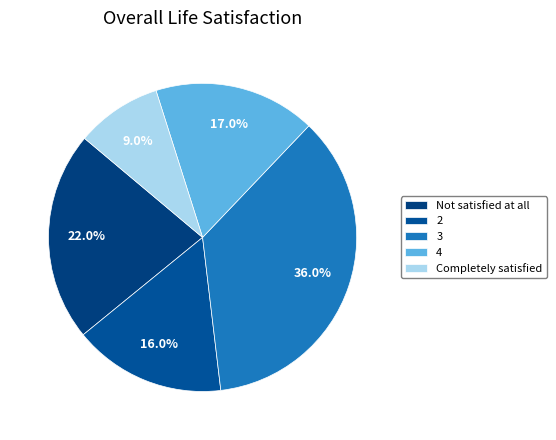

Which category has the smallest portion of the pie?

Completely satisfied